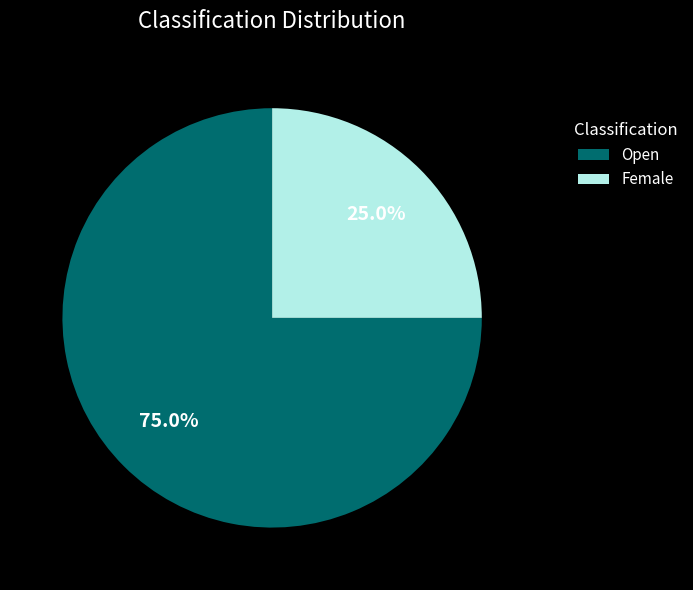

What is the largest slice in the pie chart?

Open